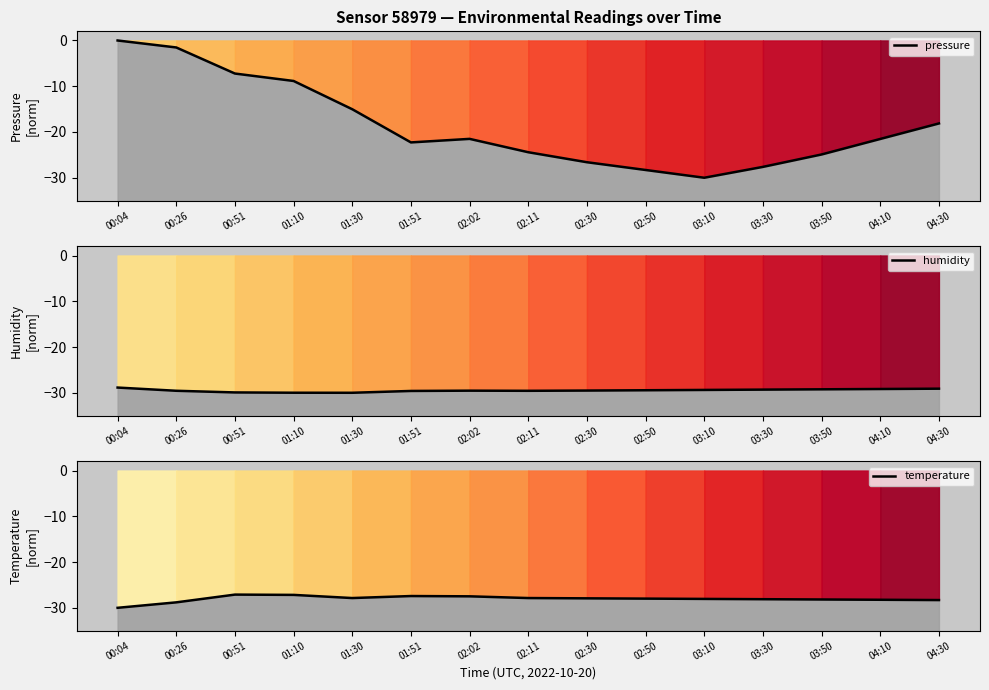

Reading left to right, transcribe all the data shown in this chart.

pressure: -0.0	-1.5	-7.2	-8.9	-15.0	-22.3	-21.5	-24.4	-26.6	-28.3	-30.0	-27.6	-24.9	-21.5	-18.1
humidity: -28.9	-29.6	-29.9	-30.0	-30.0	-29.6	-29.5	-29.6	-29.5	-29.4	-29.4	-29.3	-29.2	-29.2	-29.1
temperature: -30.0	-28.8	-27.1	-27.2	-27.9	-27.4	-27.5	-27.9	-27.9	-28.0	-28.1	-28.1	-28.2	-28.2	-28.3